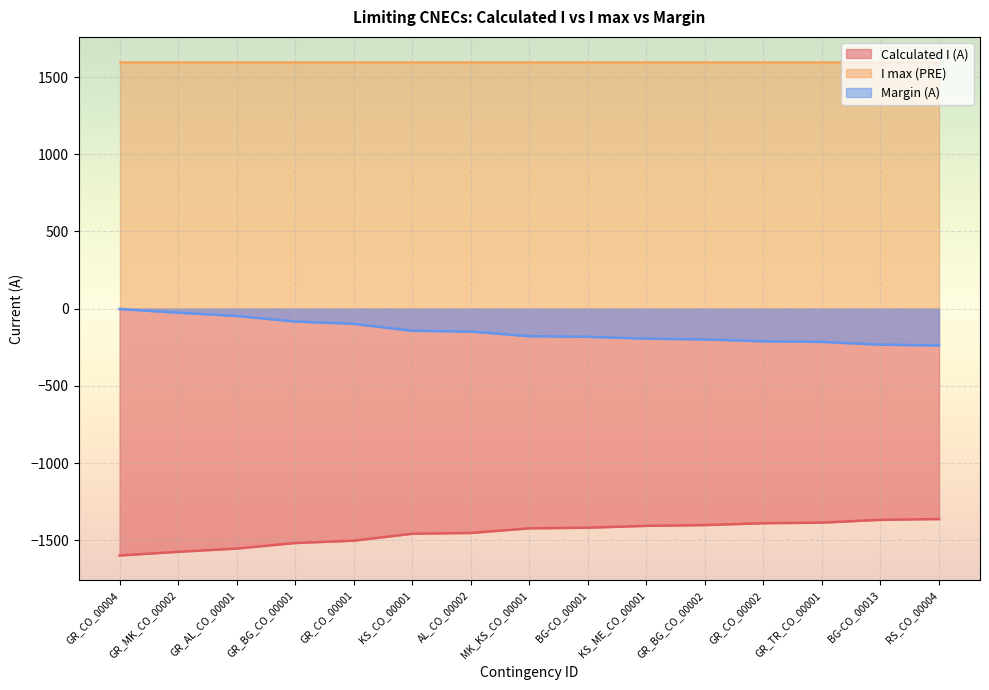

How many data points in Margin (A) are above -178?

7